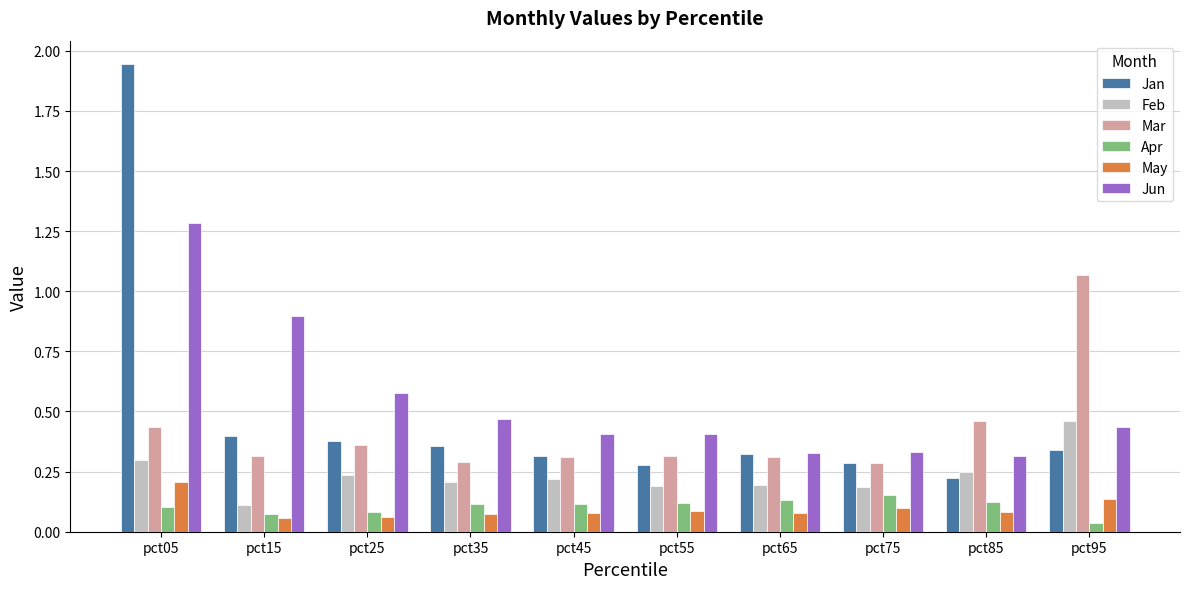

What is the sum of all Jun values?

5.5